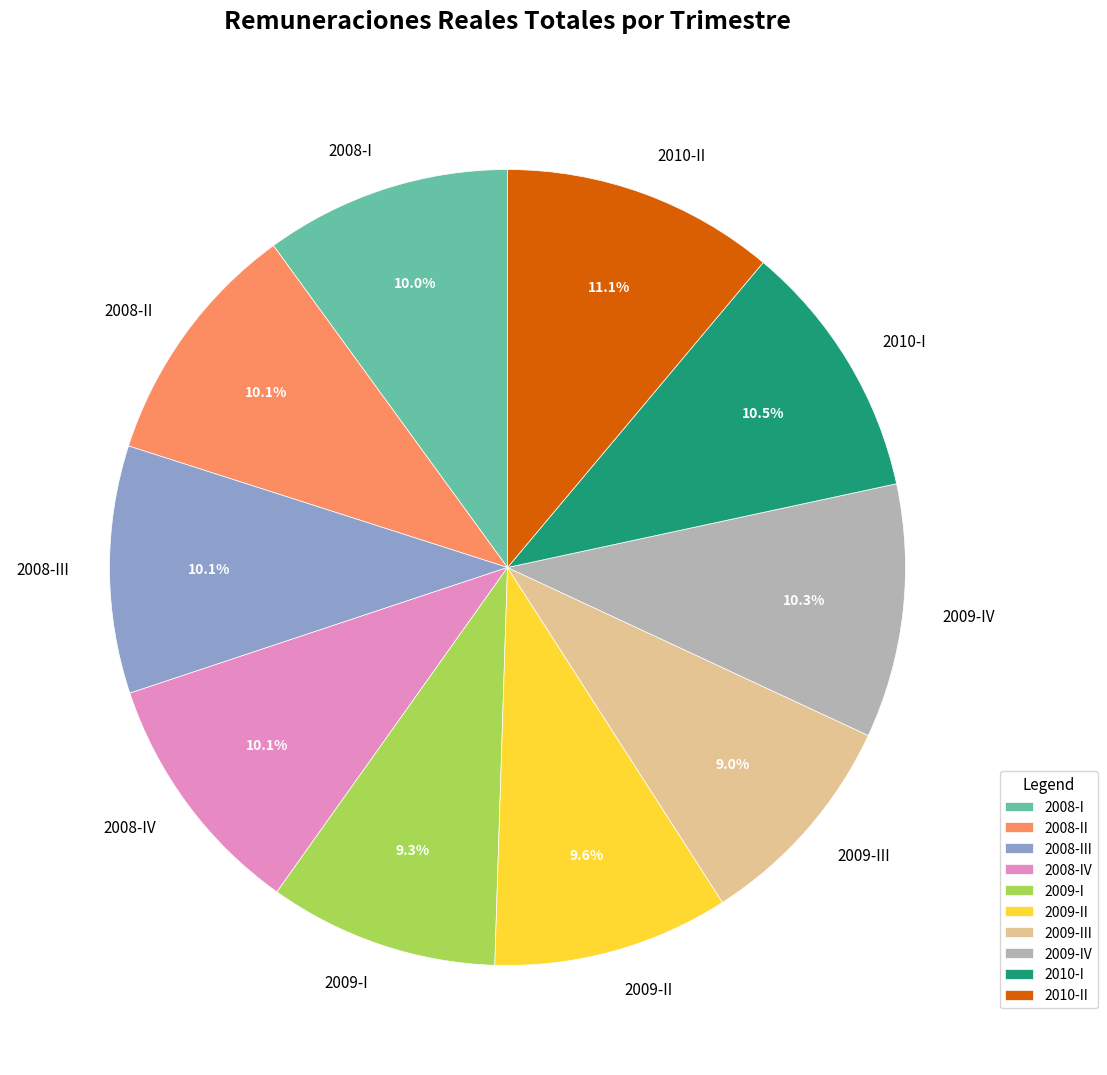

Is there any slice that represents more than half of the pie?

No